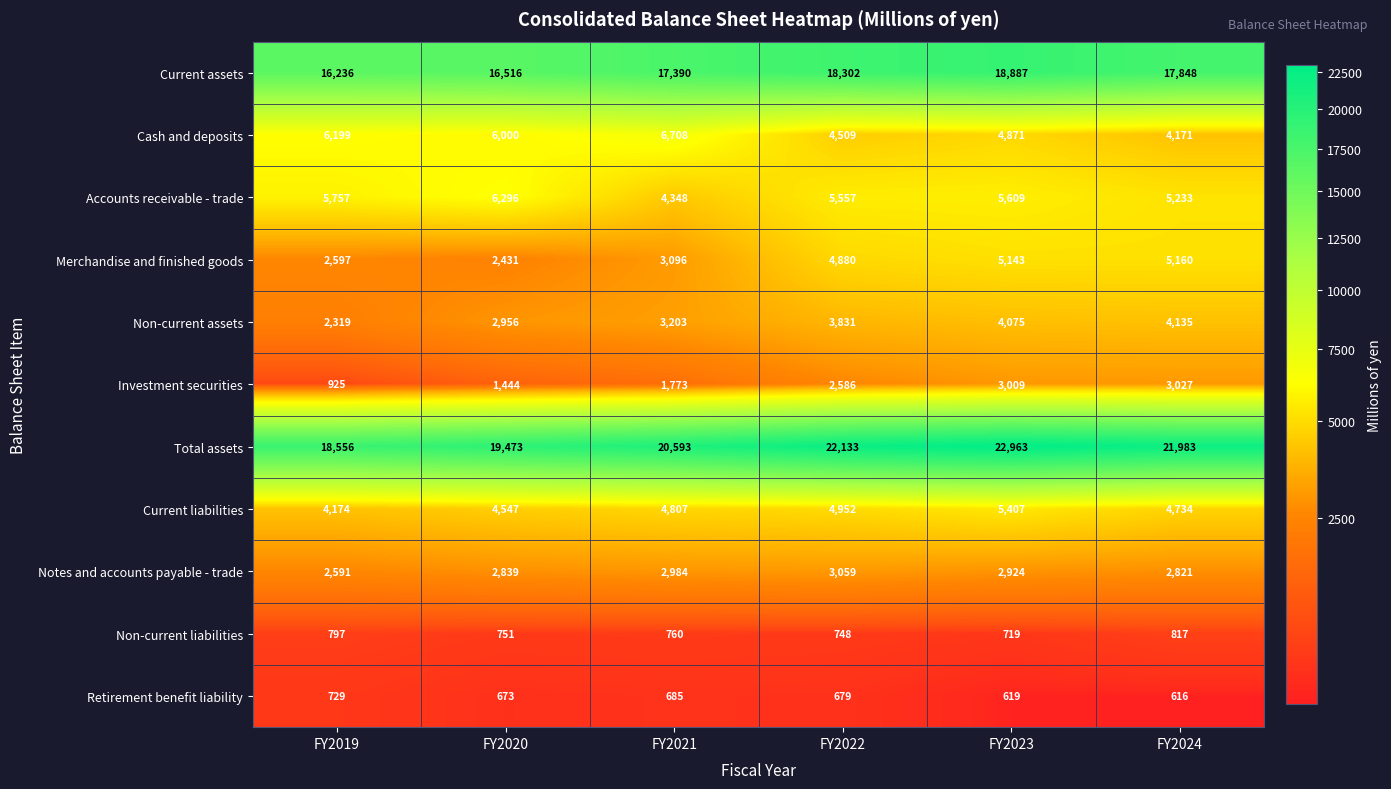

How many categories are shown in the chart?

6